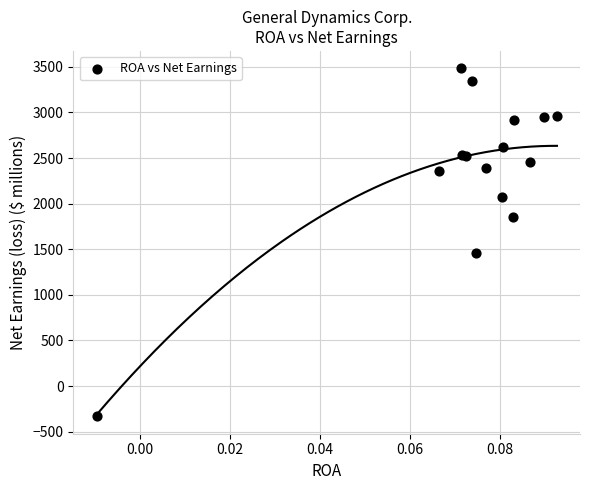

What Y value in the scatter plot is closest to 1576?

1461